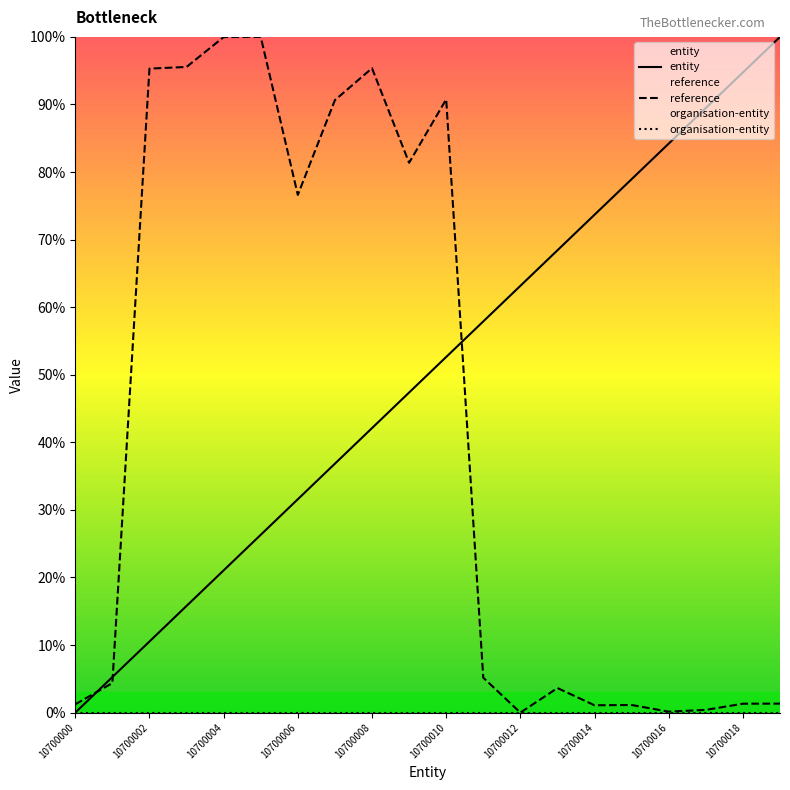

Does the chart display data point markers on the line(s)?

No